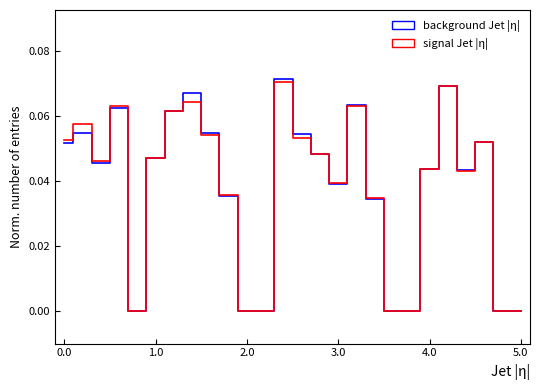

What are all the series names shown in the legend?

background Jet |η|, signal Jet |η|